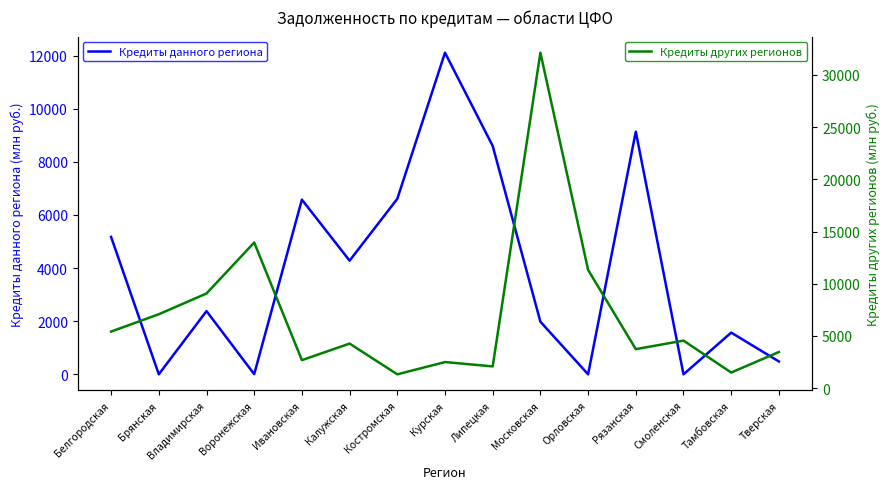

What is the label of the 3rd point from the left?

Владимирская